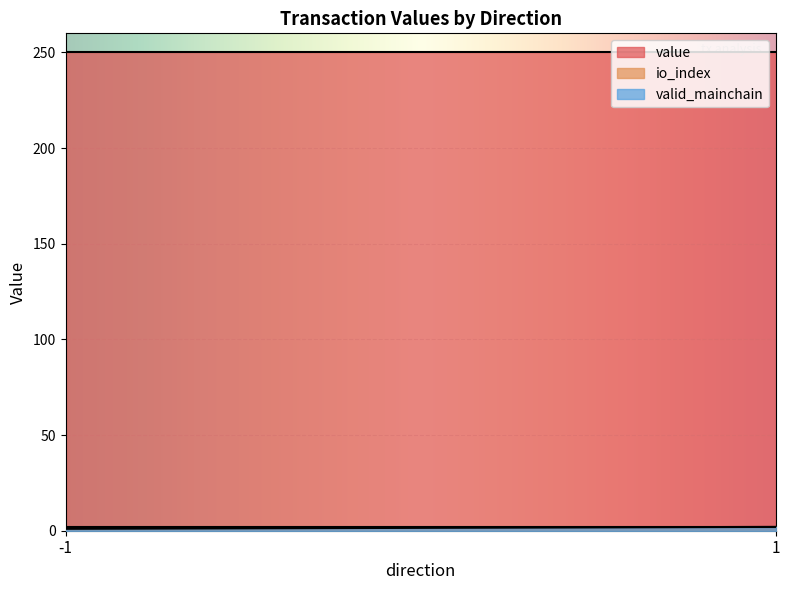

At which label does value first exceed 125?

-1